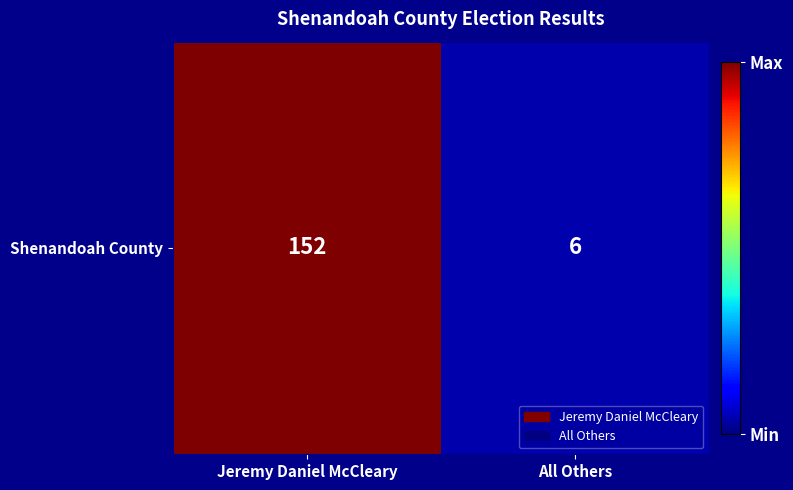

The value at All Others is 6. True or false?

True